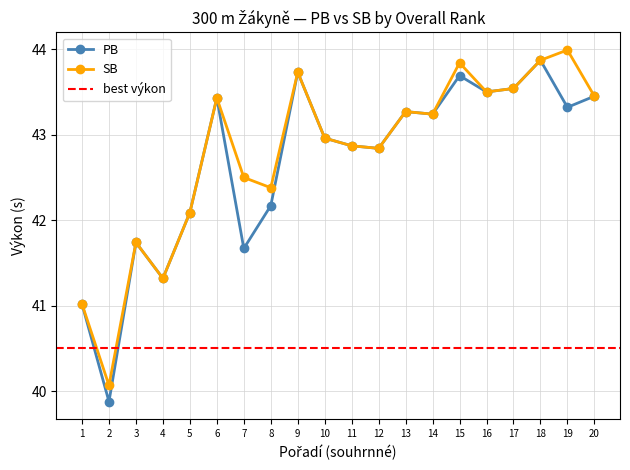

How many data points in SB are less than 43?

10